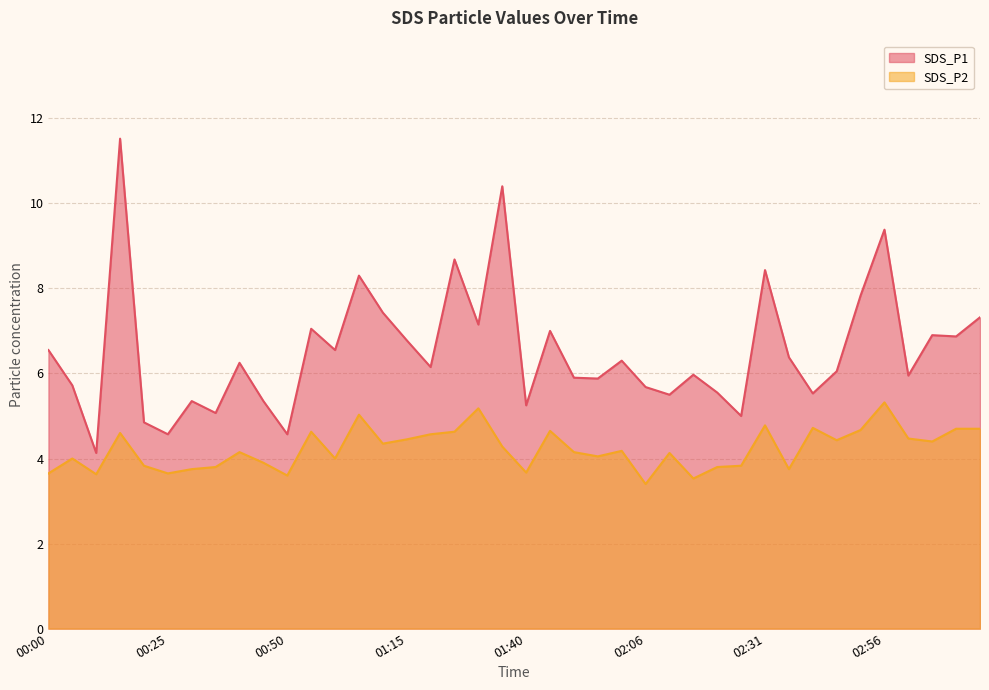

How many lines are shown in the chart?

2